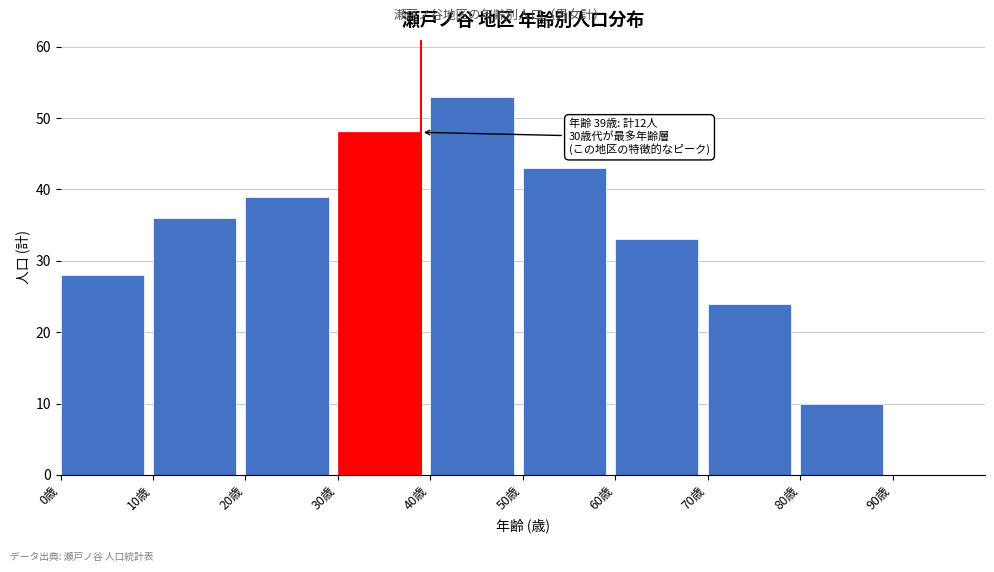

Reading left to right, transcribe all the data shown in this chart.

0歳=28	10歳=36	20歳=39	30歳=48	40歳=53	50歳=43	60歳=33	70歳=24	80歳=10	90歳=0